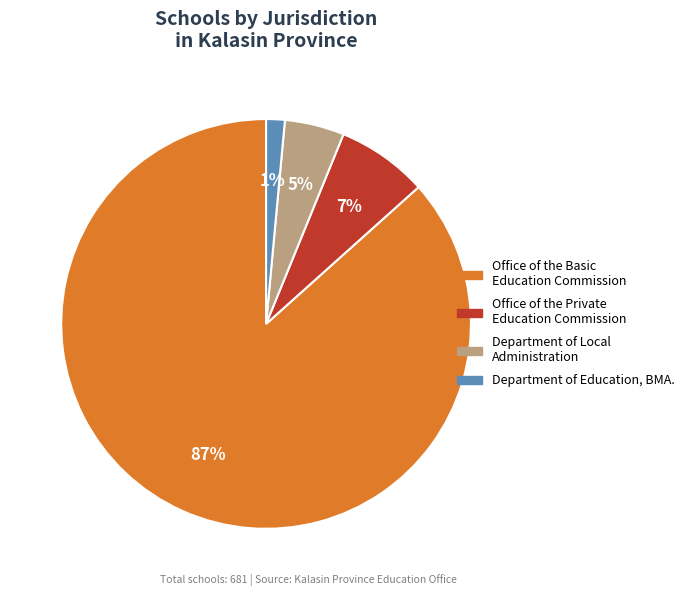

How many slices are in this pie chart?

4